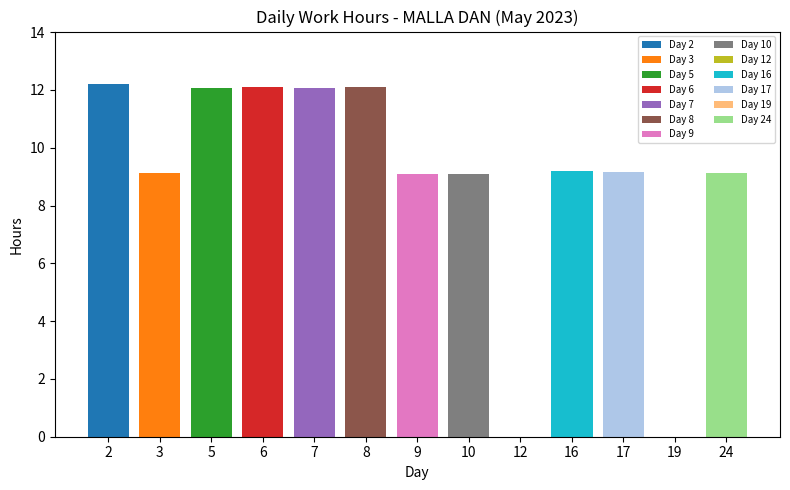

What is the maximum value shown in the chart?

12.2